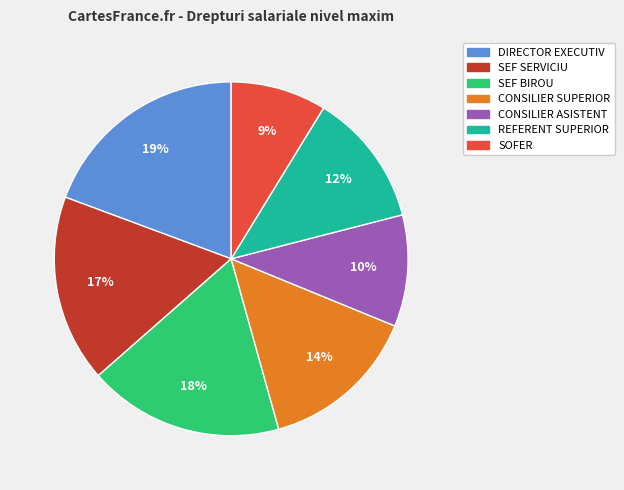

Which slice is the largest?

DIRECTOR EXECUTIV